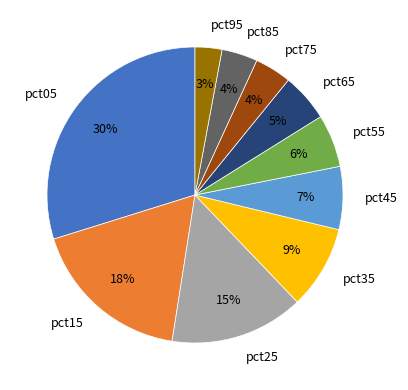

Count the number of slices in the pie.

10